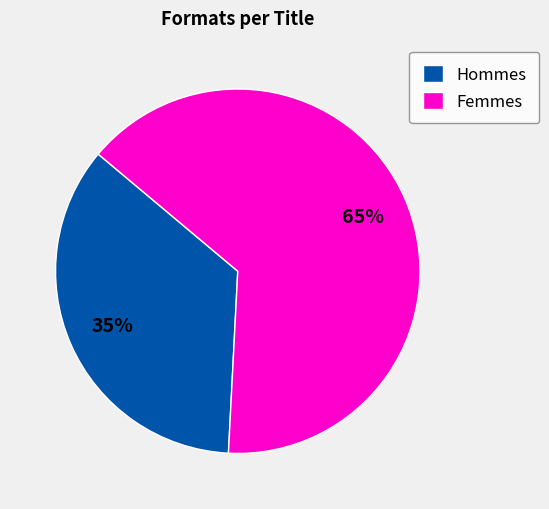

Is there any slice that represents more than half of the pie?

Yes